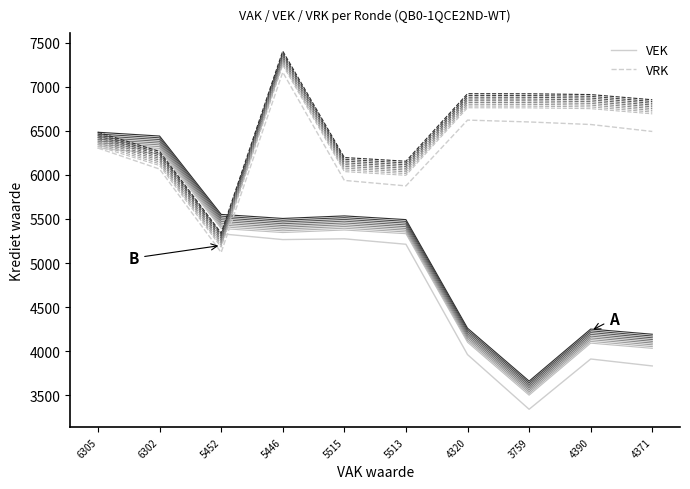

What is the label of the 2nd point from the left?

6302